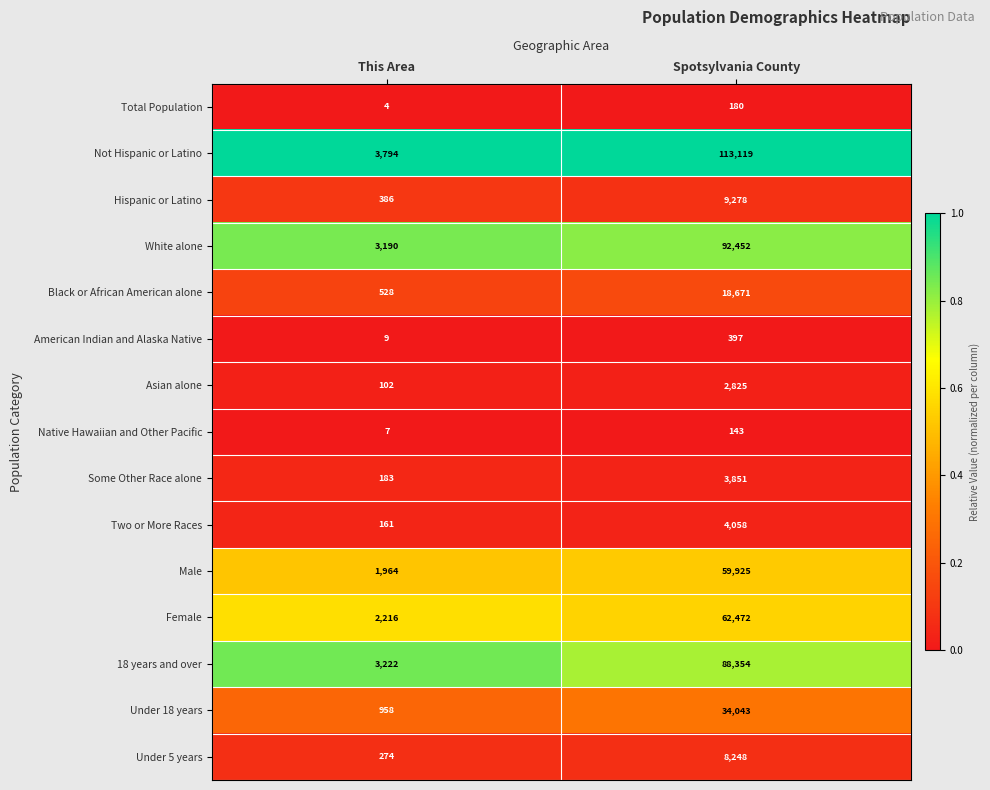

List the series in order of their peak value, lowest first.

Native Hawaiian and Other Pacific, Total Population, American Indian and Alaska Native, Asian alone, Some Other Race alone, Two or More Races, Under 5 years, Hispanic or Latino, Black or African American alone, Under 18 years, Male, Female, 18 years and over, White alone, Not Hispanic or Latino